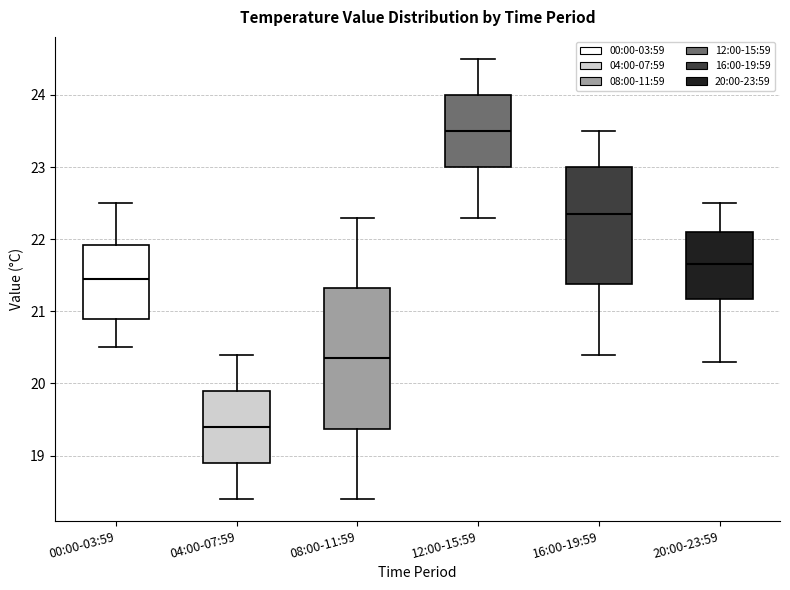

Comparing the boxes themselves (not the whiskers), which one is the tallest?

08:00-11:59